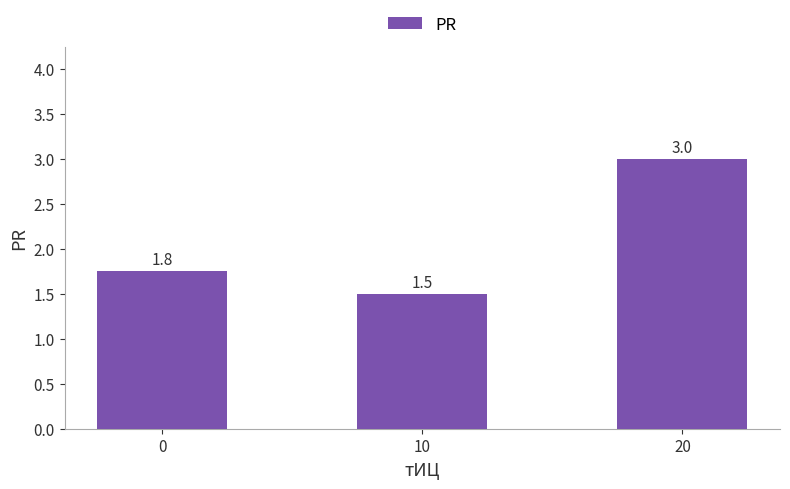

Count the number of data series in this chart.

1